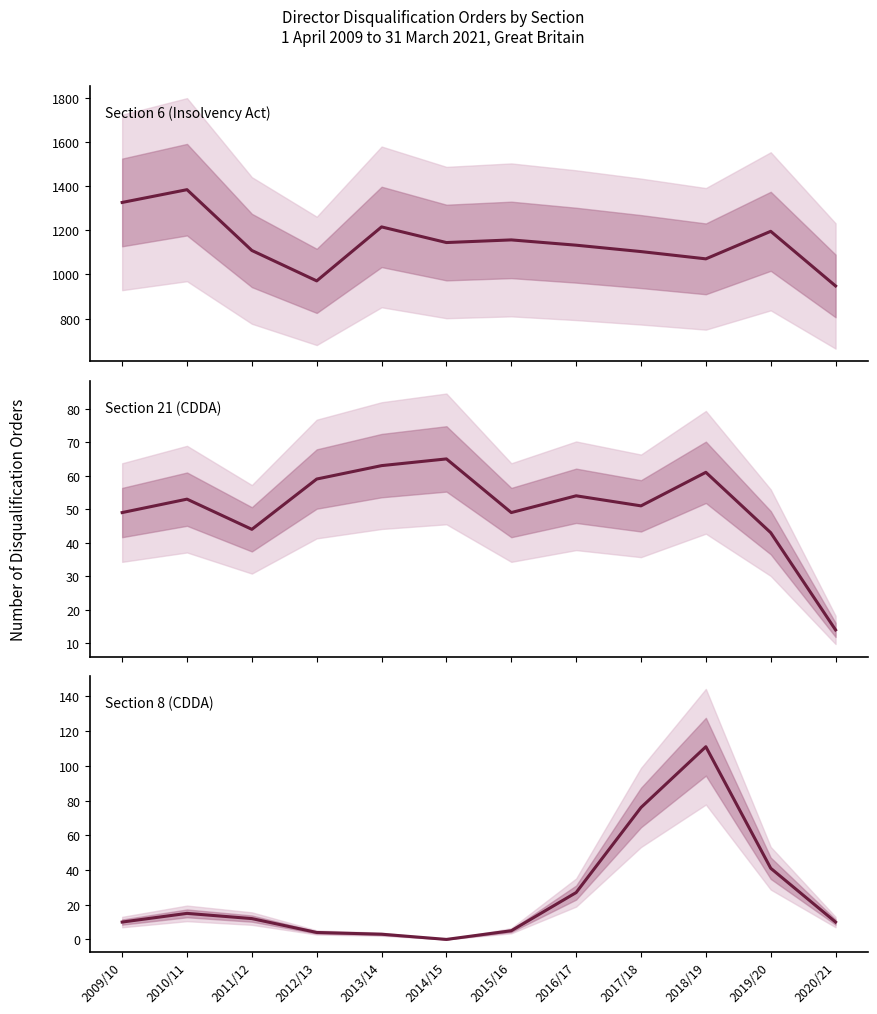

Reading right to left, extract all data points from this chart.

Section 6: 948	1196	1071	1104	1133	1157	1145	1216	971	1109	1385	1327
Section 21: 14	43	61	51	54	49	65	63	59	44	53	49
Section 8: 10	41	111	76	27	5	0	3	4	12	15	10